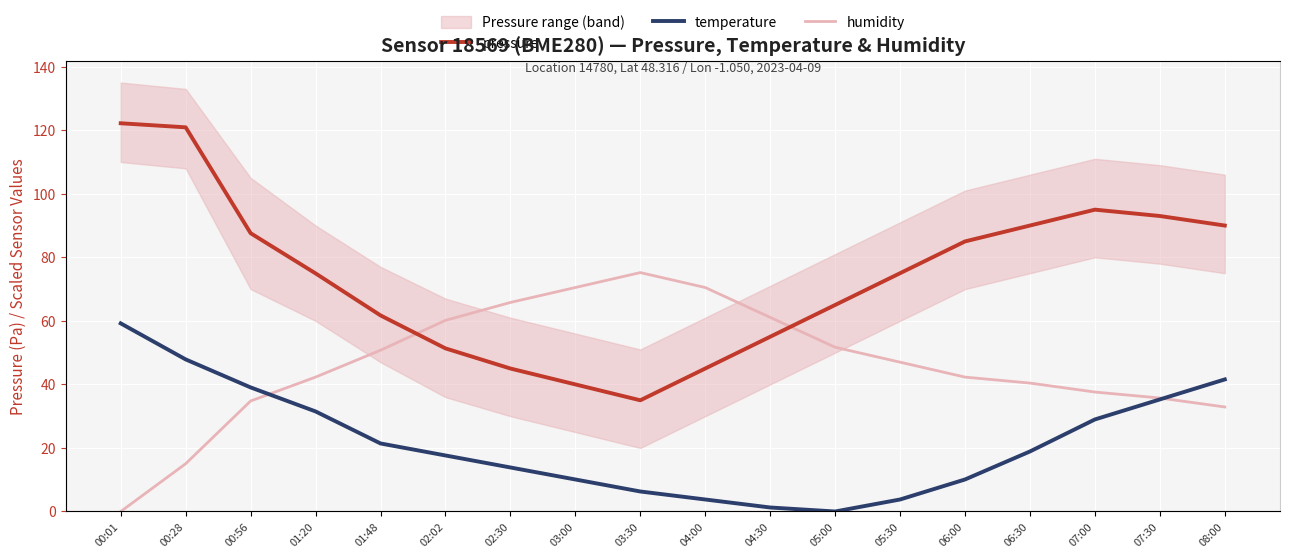

Which series ends up on top after the final intersection of pressure and humidity?

pressure